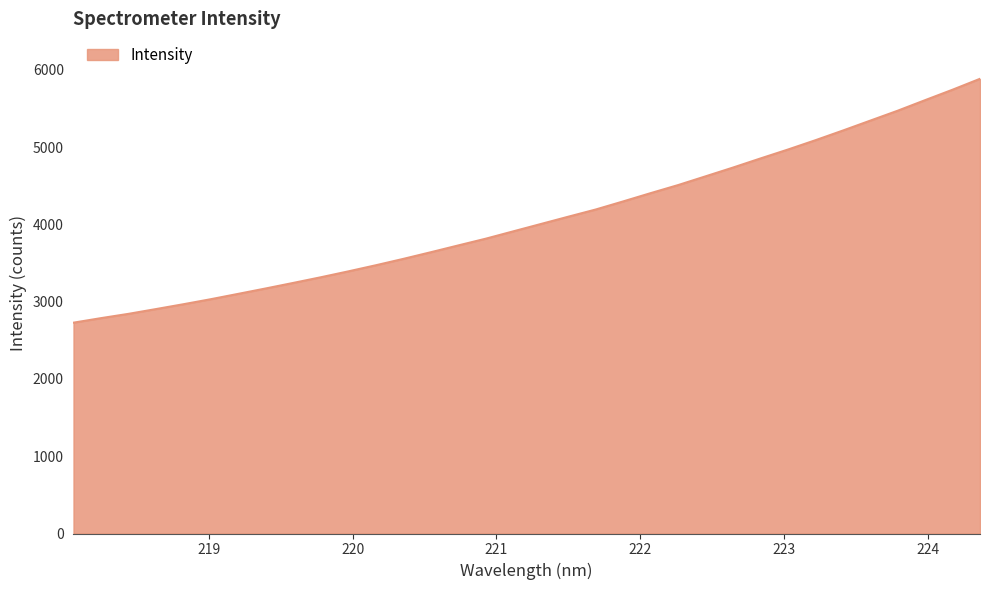

What is the maximum value shown in the chart?

5883.4